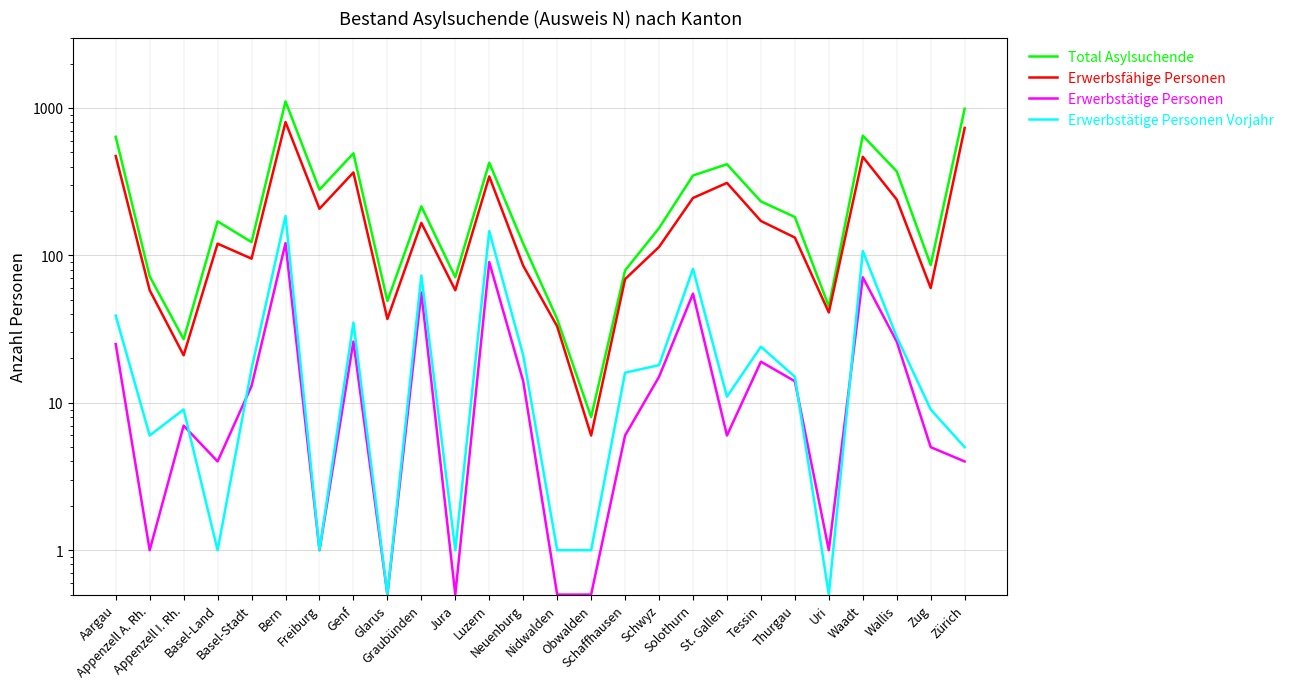

At which category does the chart reach its peak across all series?

Bern